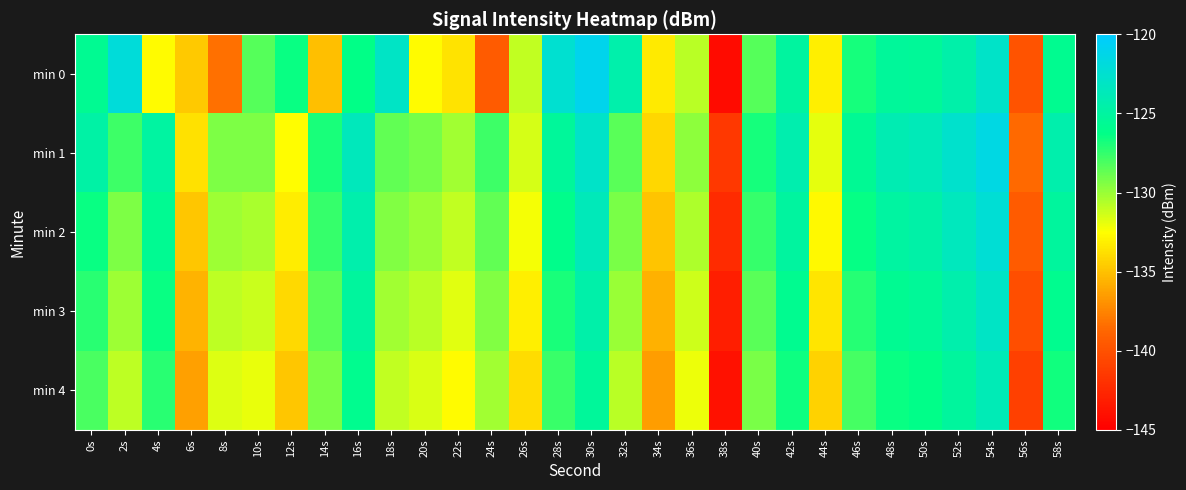

Which series changed the most between 24s and 32s?

min 0